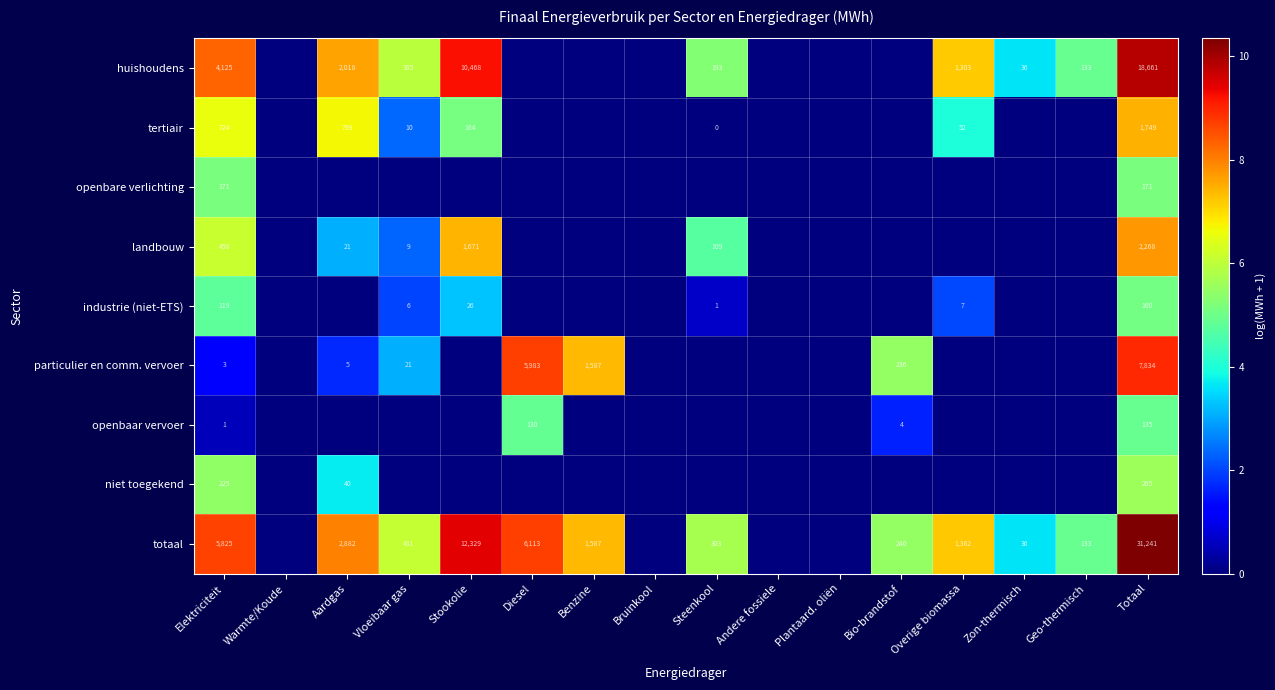

What is the sum of the totaal values at Vloeibaar gas and Aardgas?

3313